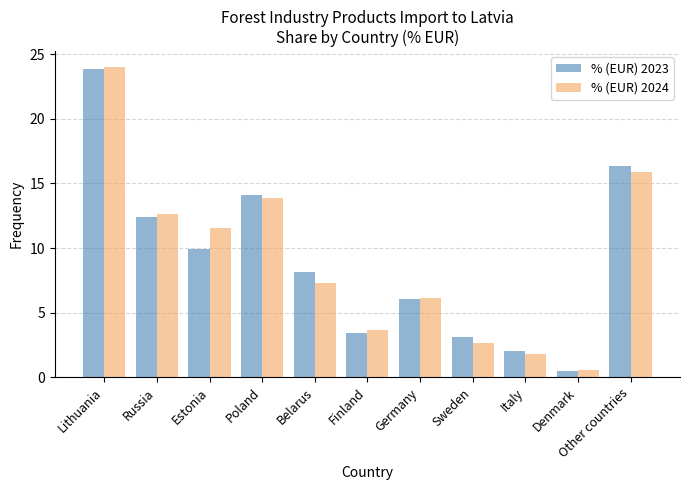

What are all the series names shown in the legend?

% (EUR) 2023, % (EUR) 2024